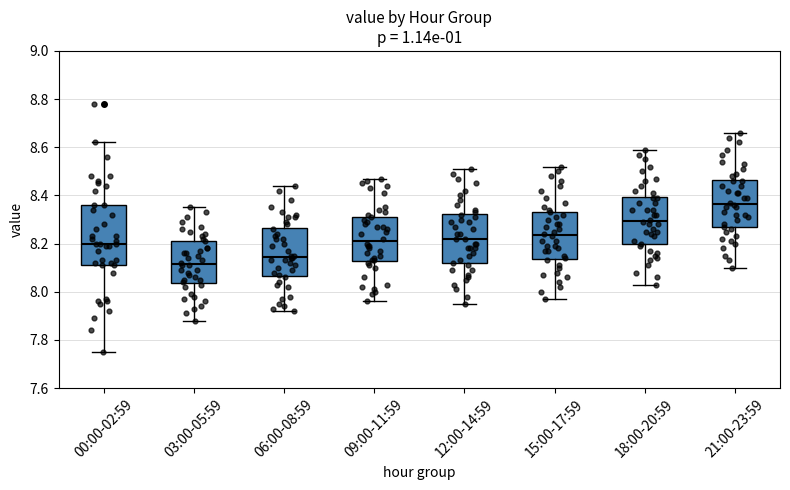

Reading left to right, read every box against the y-axis: the position of its median line, the range the box covers, and the ends of its whiskers. The values are not printed on the chart, so give them approximately, as read against the axis.

00:00-02:59: median 8.20, box 8.12 to 8.36, whiskers 7.76 to 8.62
03:00-05:59: median 8.12, box 8.04 to 8.22, whiskers 7.88 to 8.36
06:00-08:59: median 8.14, box 8.06 to 8.26, whiskers 7.92 to 8.44
09:00-11:59: median 8.22, box 8.12 to 8.32, whiskers 7.96 to 8.48
12:00-14:59: median 8.22, box 8.12 to 8.32, whiskers 7.96 to 8.52
15:00-17:59: median 8.24, box 8.14 to 8.34, whiskers 7.98 to 8.52
18:00-20:59: median 8.30, box 8.20 to 8.40, whiskers 8.04 to 8.60
21:00-23:59: median 8.36, box 8.26 to 8.46, whiskers 8.10 to 8.66